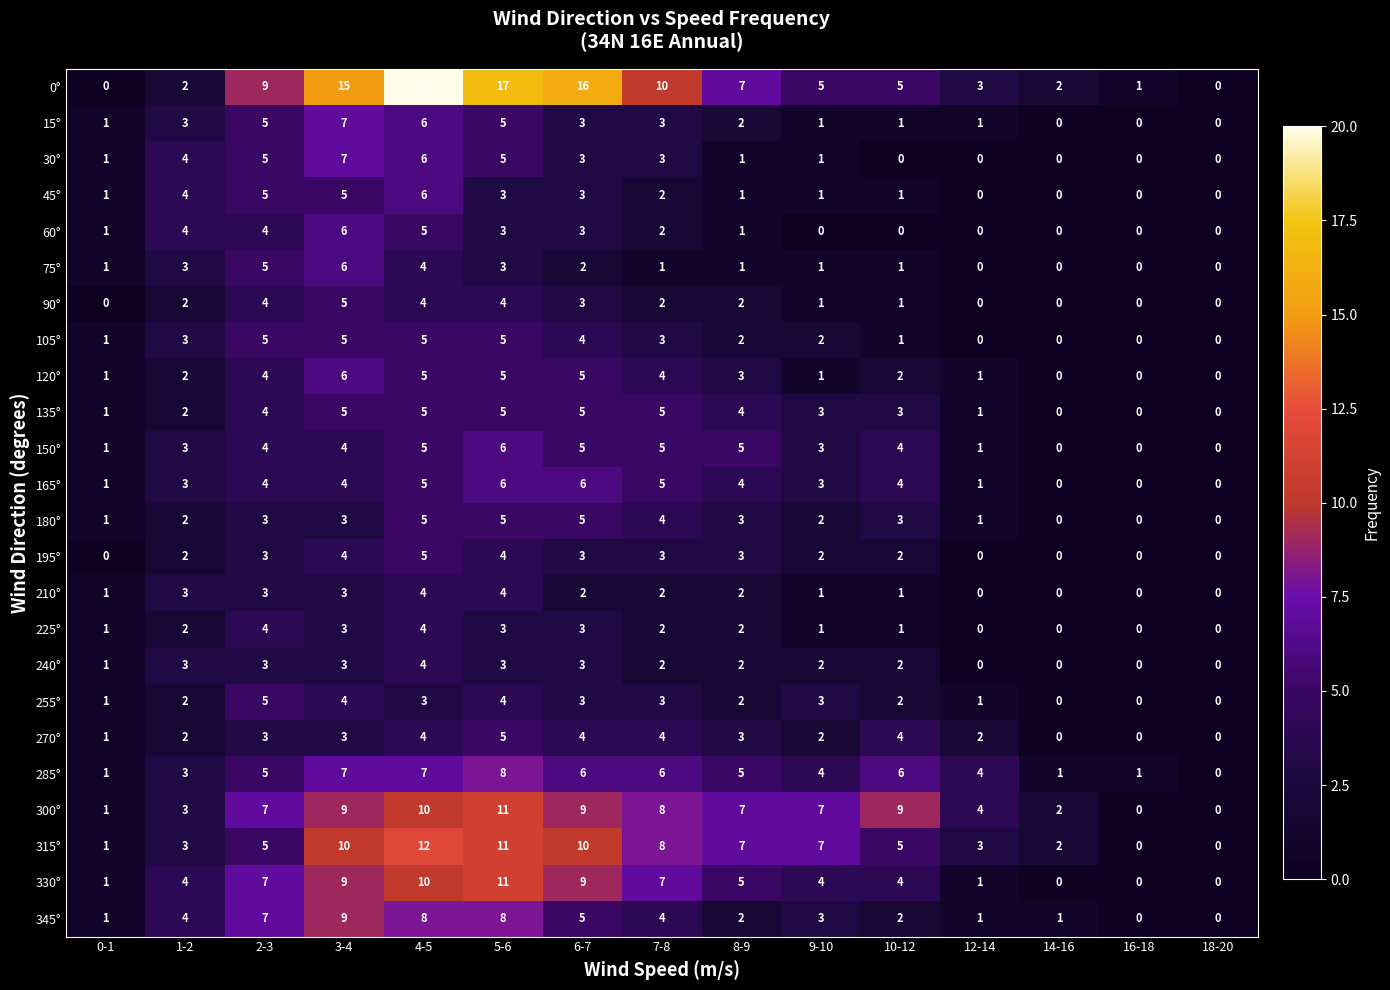

What is the total value across all series at 6-7?

120